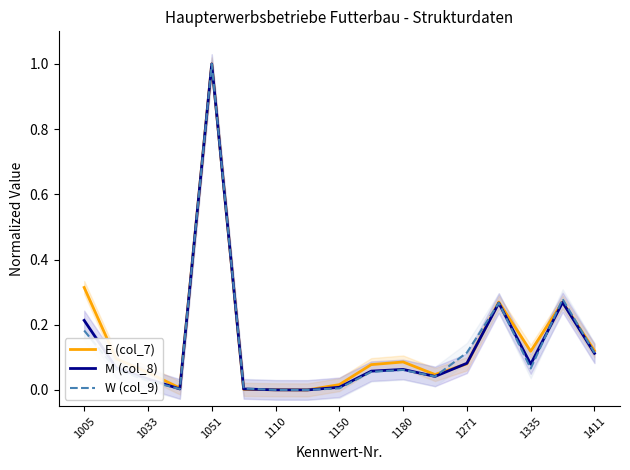

What are all the series names shown in the legend?

E (col_7), M (col_8), W (col_9)